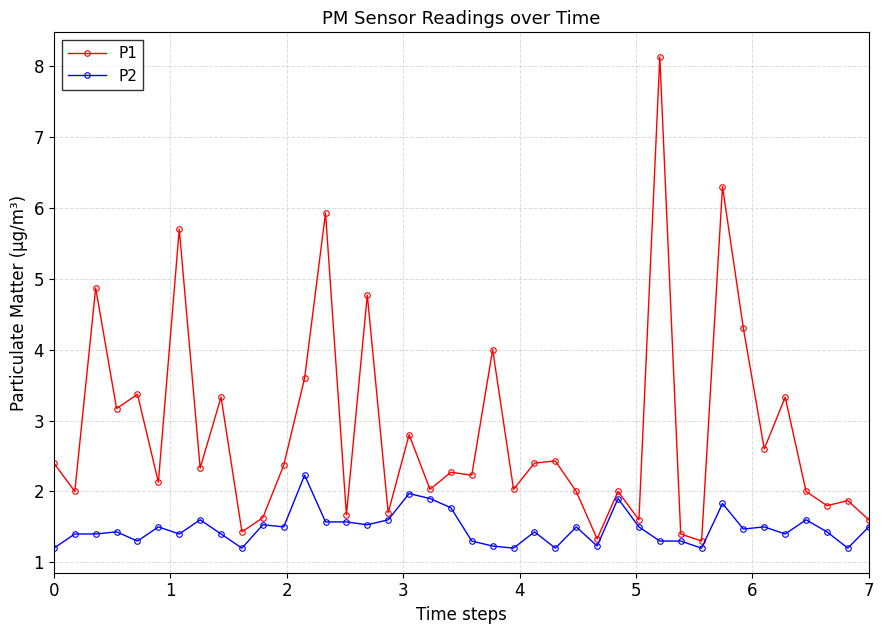

At how many categories does at least one series exceed 3?

13